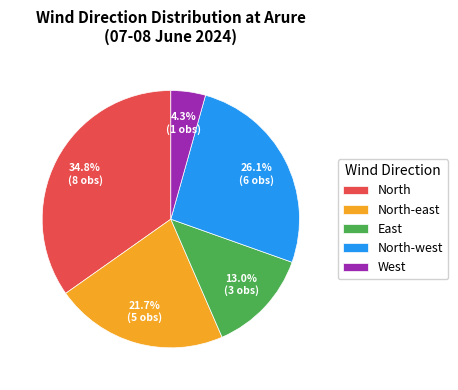

Is the sum of North and West greater than half?

No